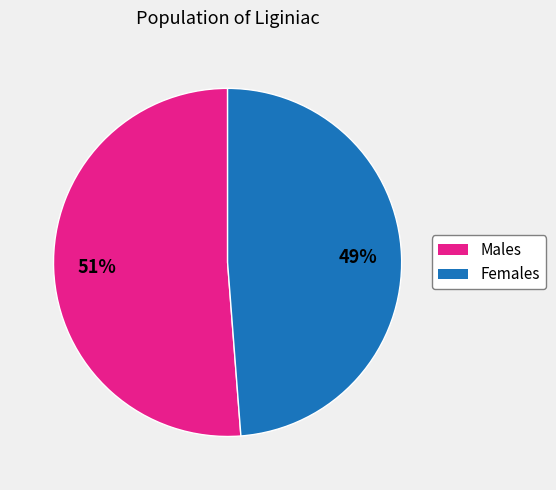

Is there a majority slice in this chart?

Yes